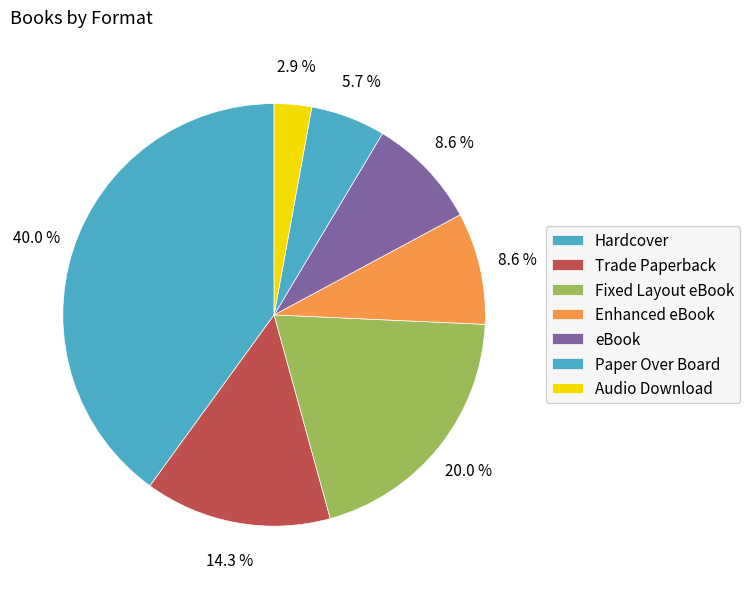

To the nearest percent, what is the combined percentage of Trade Paperback and Enhanced eBook?

23%